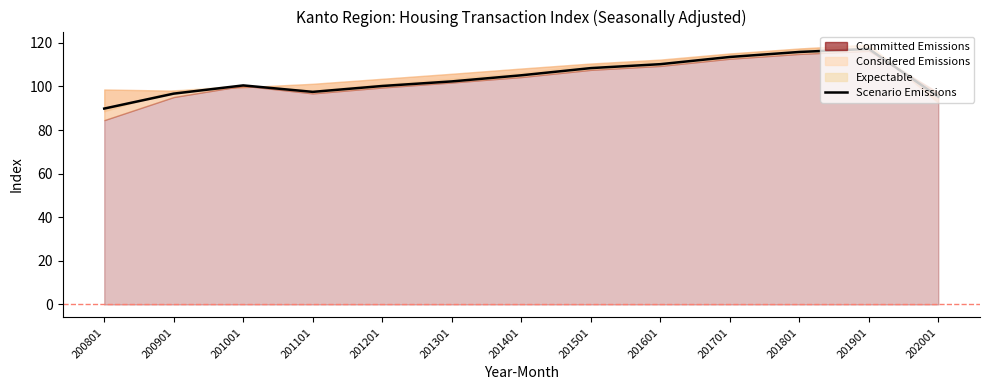

List the labels in order of value, smallest first.

200801, 202001, 200901, 201101, 201201, 201001, 201301, 201401, 201501, 201601, 201701, 201801, 201901